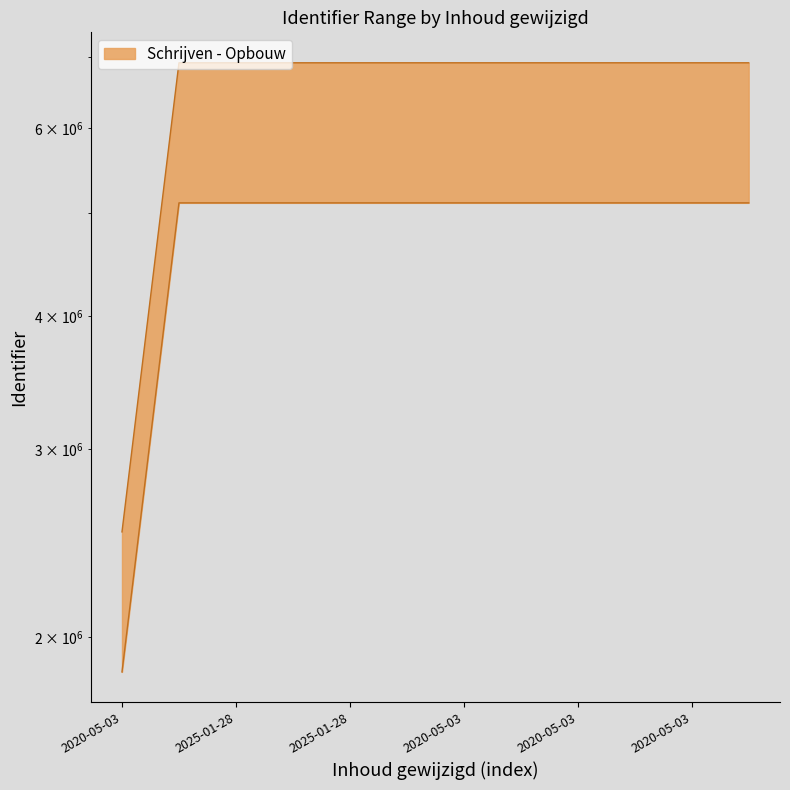

The upper series shows 5107872.7 at 2025-01-28. True or false?

True